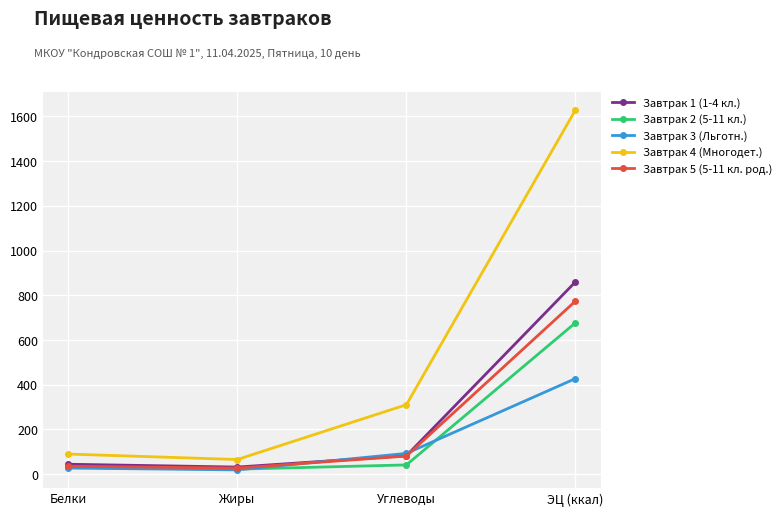

What is the label of the 1st point from the right?

ЭЦ (ккал)